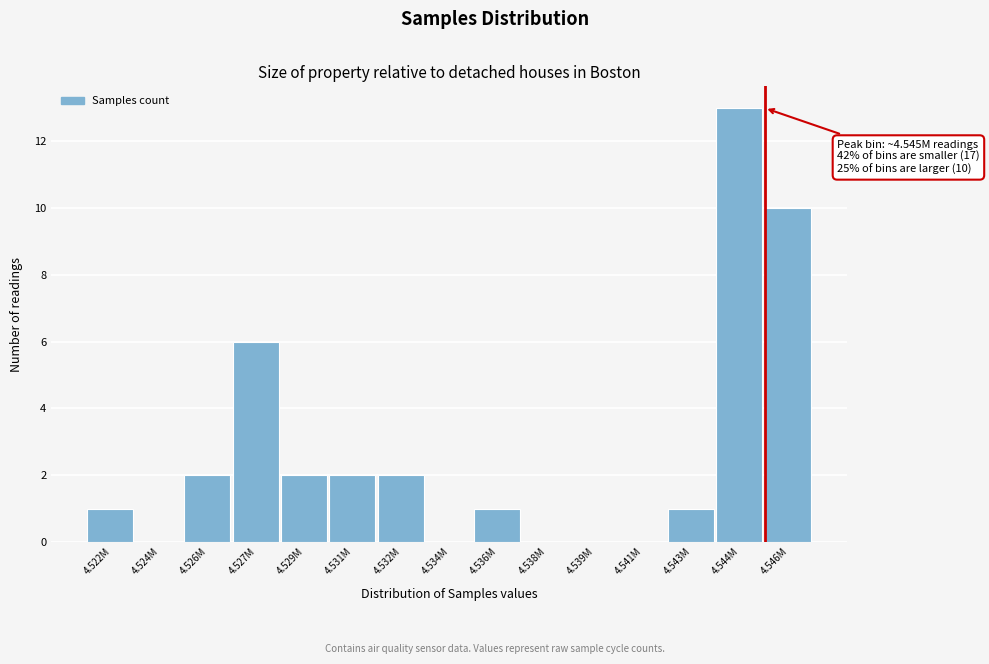

Reading left to right, list all the values displayed in this chart.

4.522M=1	4.524M=0	4.526M=2	4.527M=6	4.529M=2	4.531M=2	4.532M=2	4.534M=0	4.536M=1	4.538M=0	4.539M=0	4.541M=0	4.543M=1	4.544M=13	4.546M=10